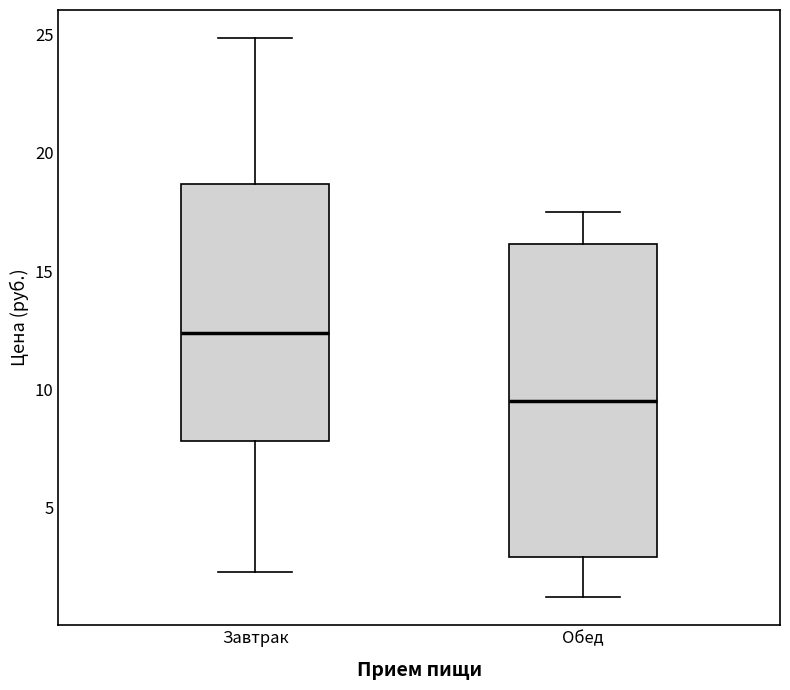

Where does the median line of the box for Обед sit on the y-axis? The values are not printed on the chart, so give them approximately, as read against the axis.

9.5